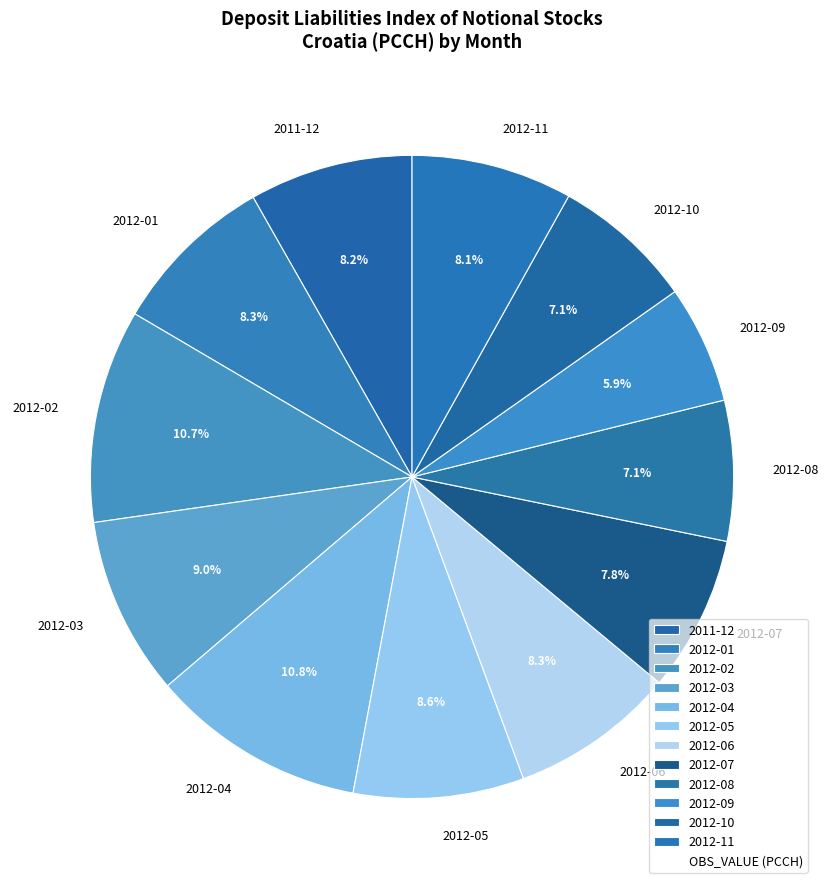

How many segments does this pie chart have?

12